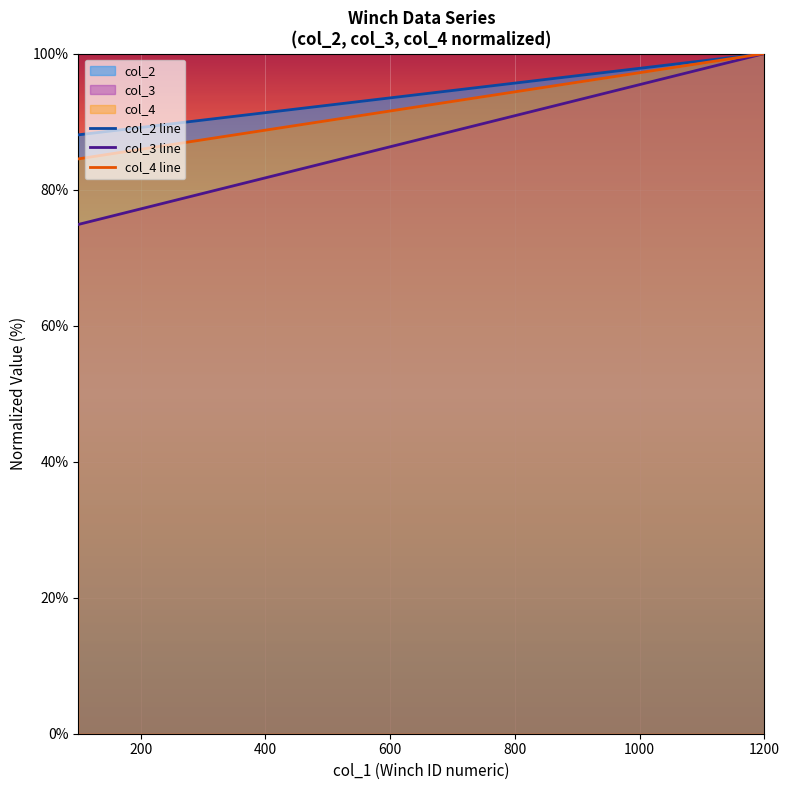

Rank the series at 100 from lowest to highest value.

col_3, col_4, col_2